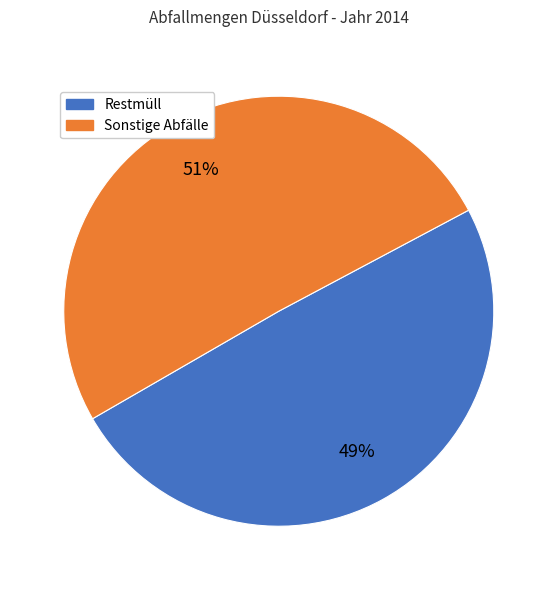

To the nearest percent, what is the average slice percentage?

50%